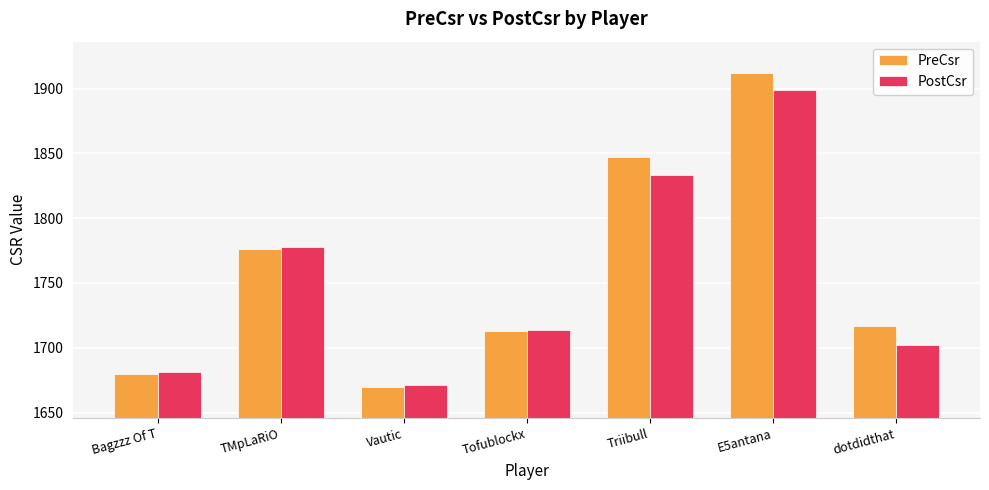

What is the value of the PostCsr bar at the 2nd from the left?

1778